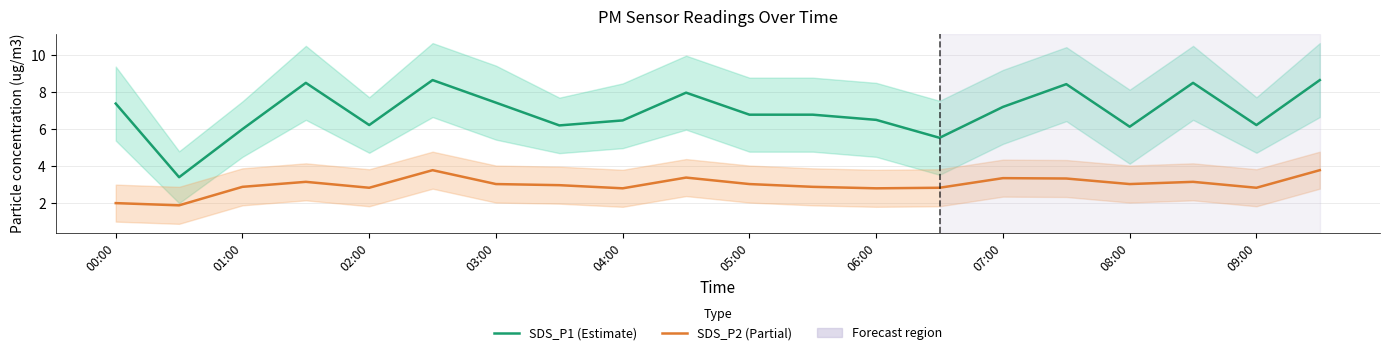

Is the value of SDS_P2 (Partial) at 11 greater than the value of SDS_P1 (Estimate) at 09:00?

No